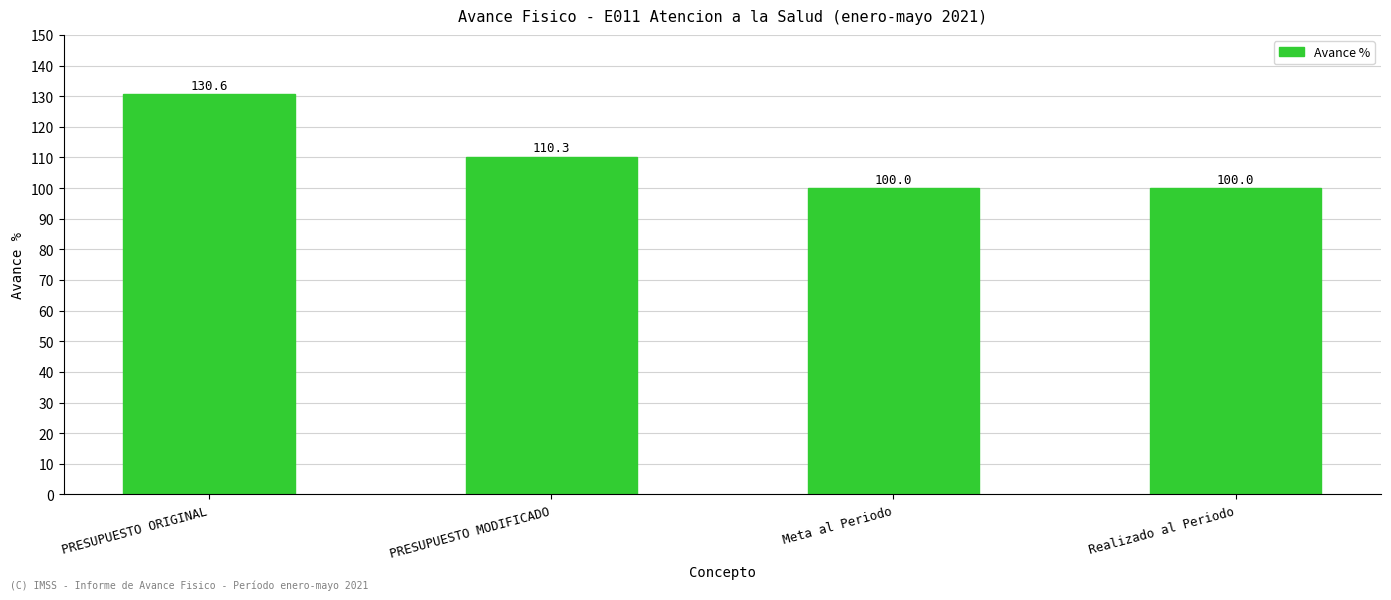

At which label is the value closest to 115?

PRESUPUESTO MODIFICADO